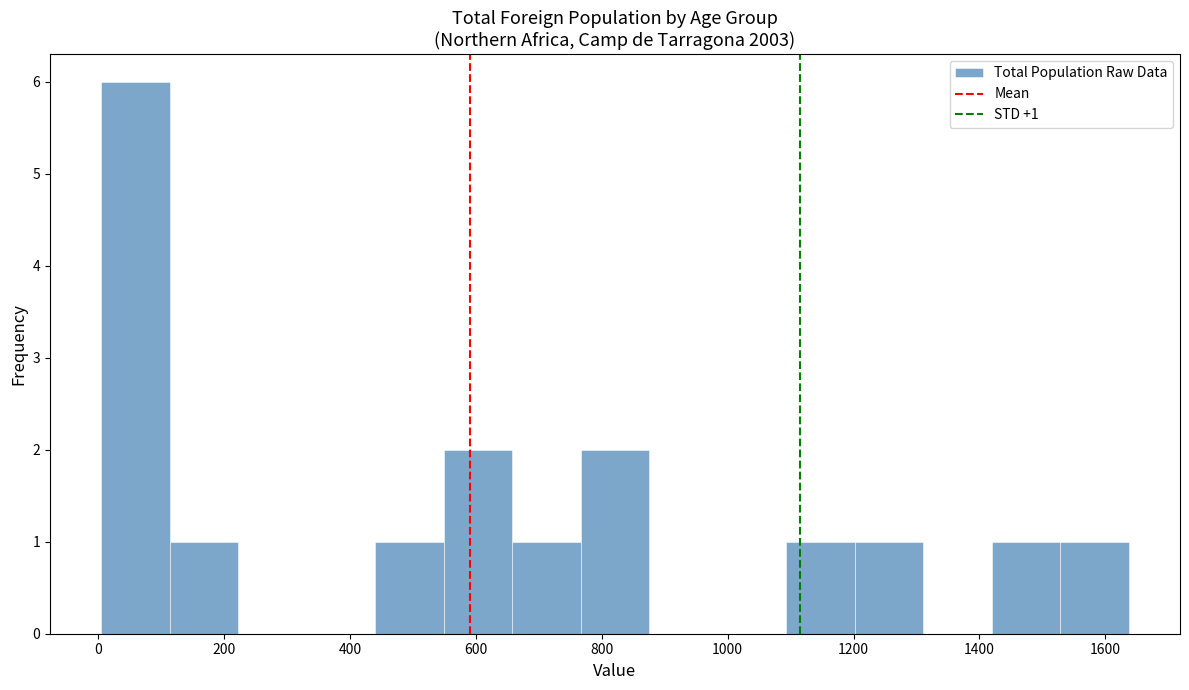

Over which range of the x-axis is the bar tallest?

0 to 120